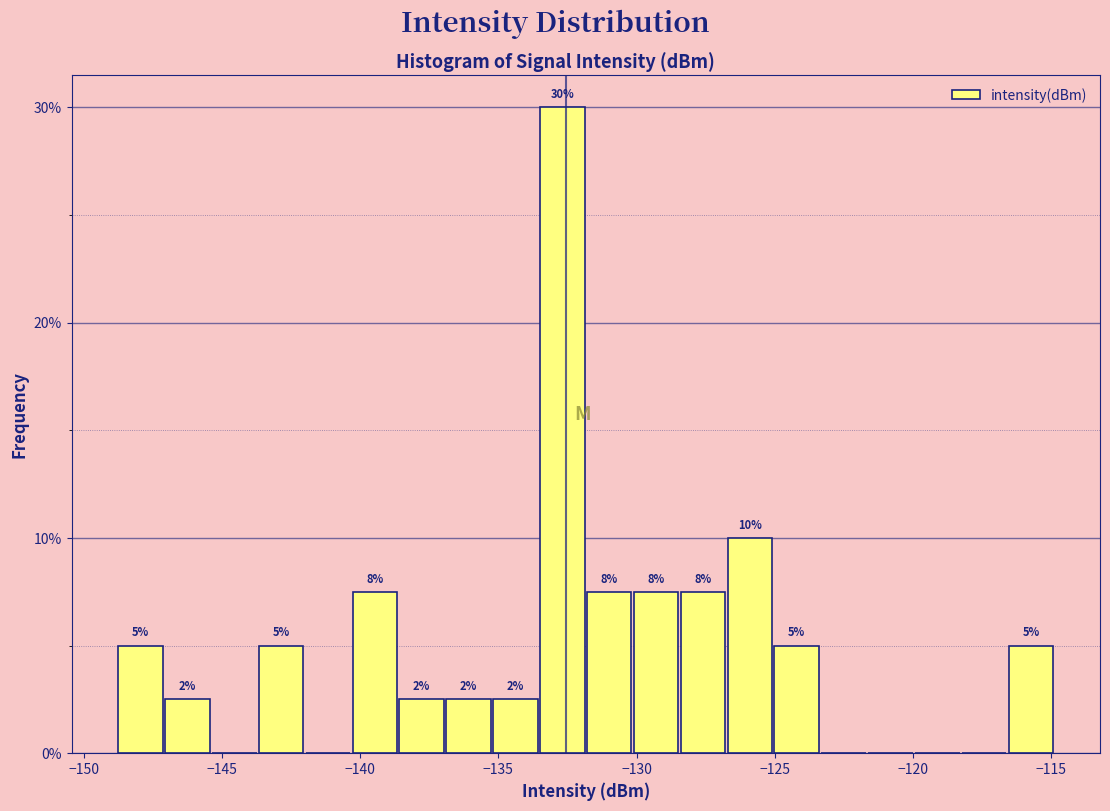

Read against the x-axis, roughly where is the centre of the tallest bar?

-132.5